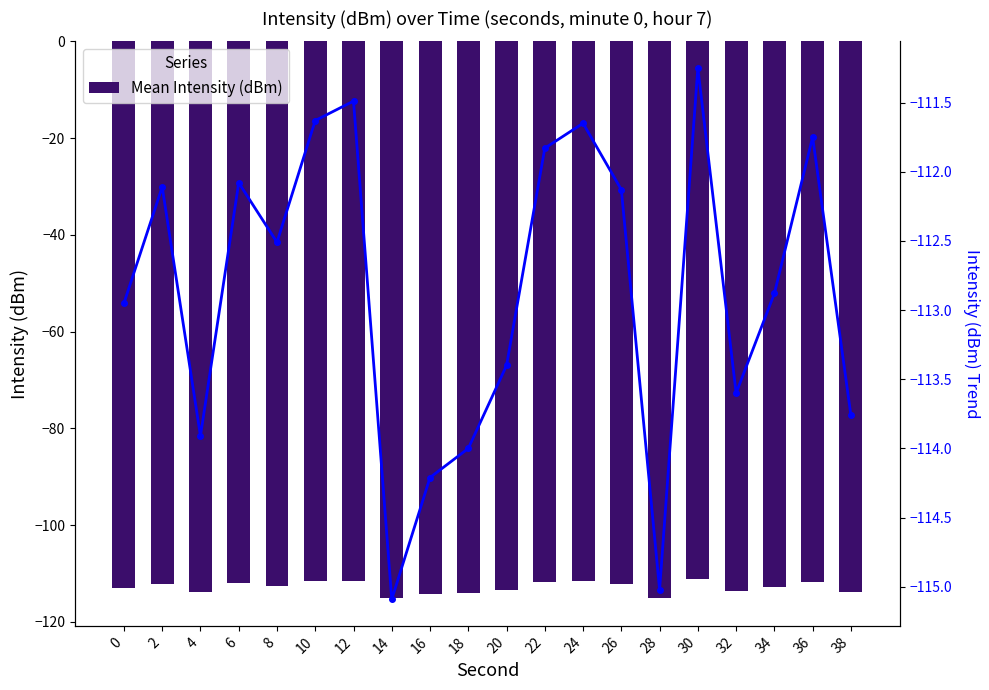

What is the minimum value shown in the chart?

-115.1